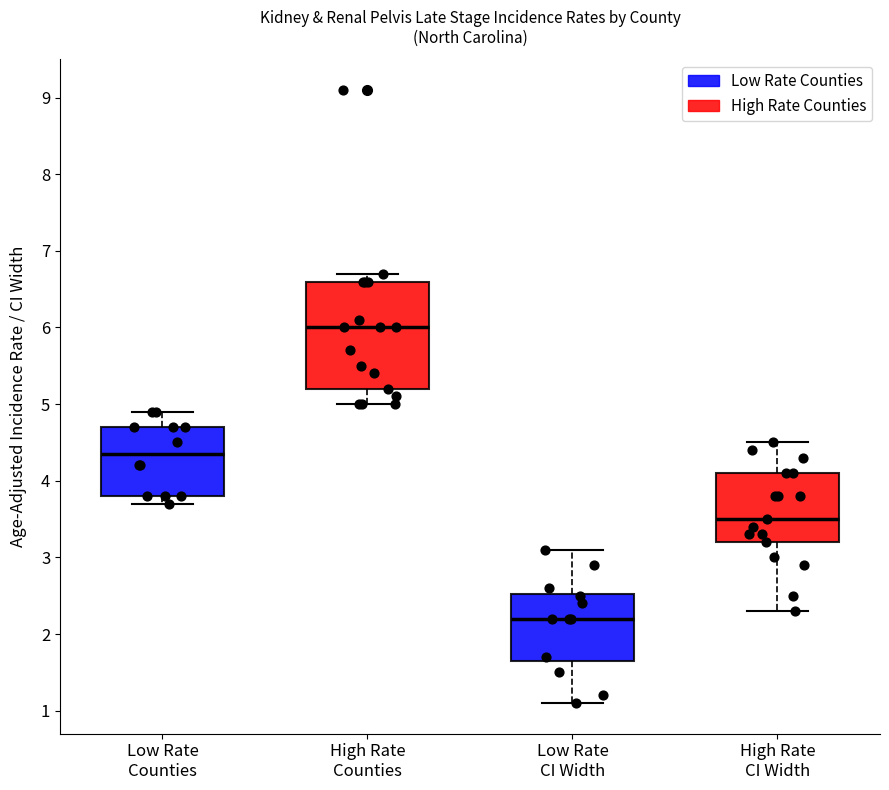

Reading left to right, read every box against the y-axis: the position of its median line, the range the box covers, and the ends of its whiskers. The values are not printed on the chart, so give them approximately, as read against the axis.

Low Rate Counties: median 4.4, box 3.8 to 4.7, whiskers 3.7 to 4.9
High Rate Counties: median 6.0, box 5.2 to 6.6, whiskers 5.0 to 6.7
Low Rate CI Width: median 2.2, box 1.7 to 2.5, whiskers 1.1 to 3.1
High Rate CI Width: median 3.5, box 3.2 to 4.1, whiskers 2.3 to 4.5